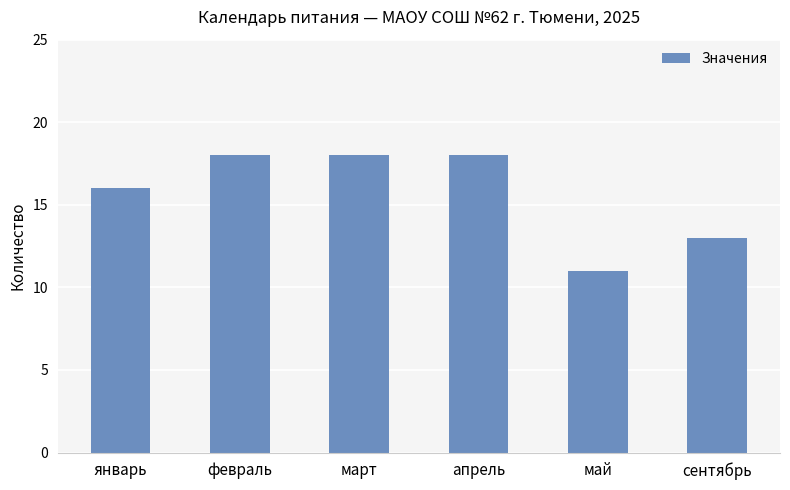

Is it true that the value at апрель is 27?

False